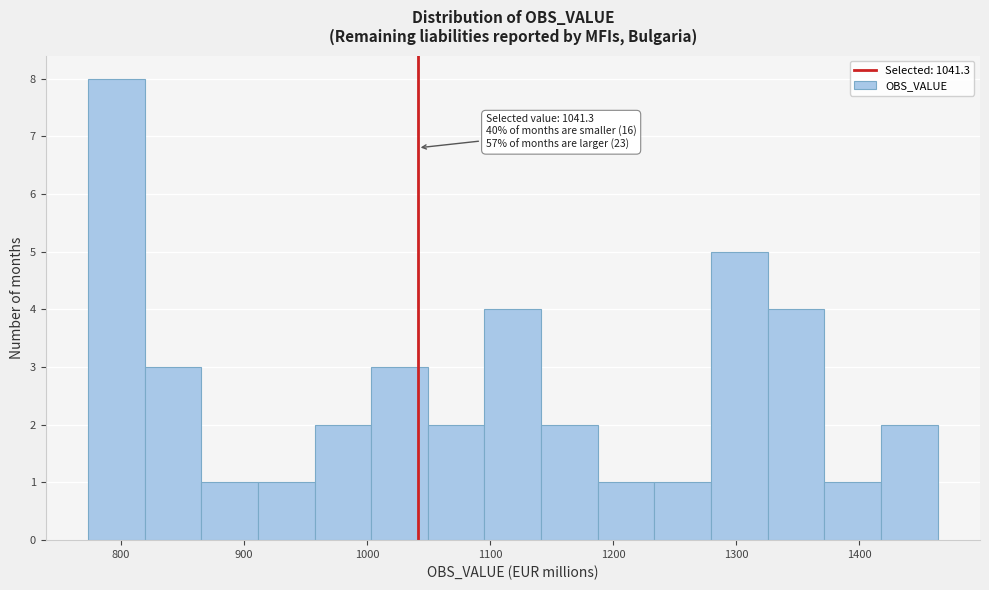

Over which range of the x-axis is the bar tallest?

770 to 820